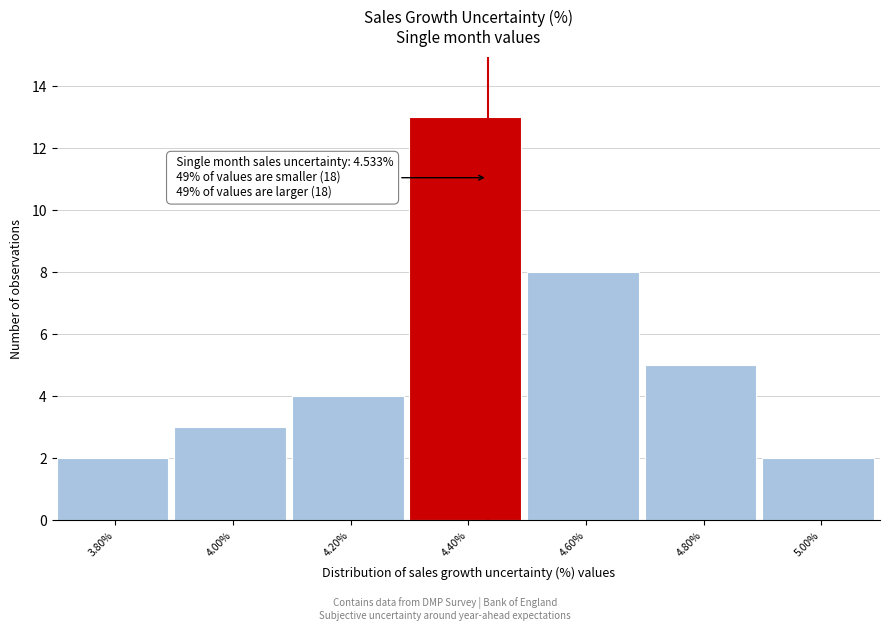

Reading left to right, transcribe all the data shown in this chart.

2	3	4	13	8	5	2